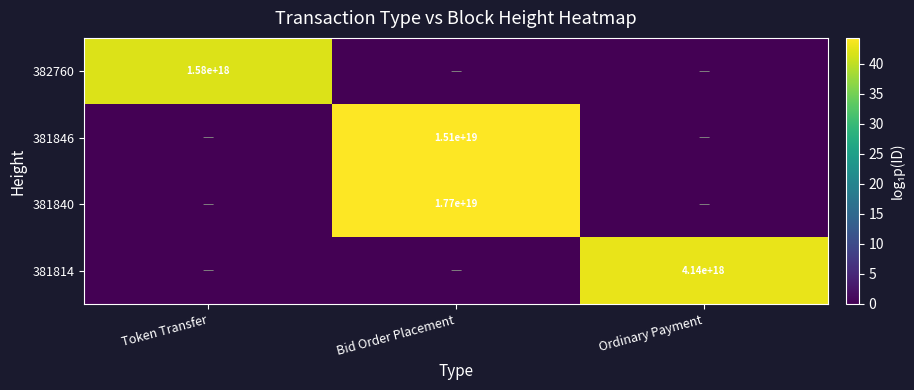

True or false: 382760 has a value of 1580000000000000000 at Token Transfer.

True